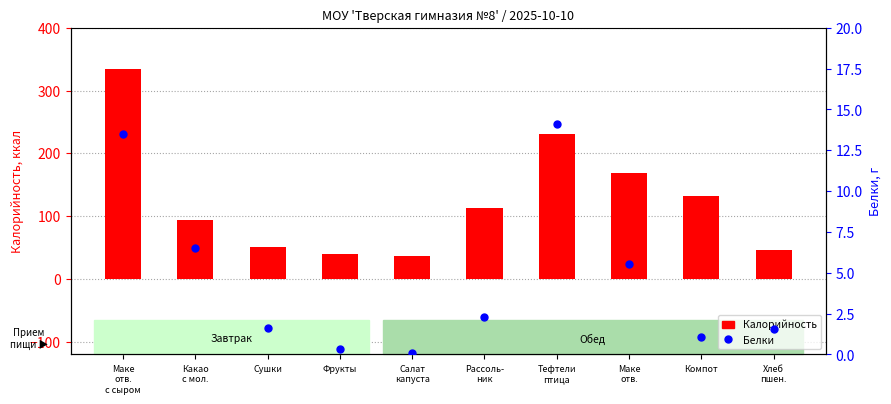

What is the maximum value shown in the chart?

334.4